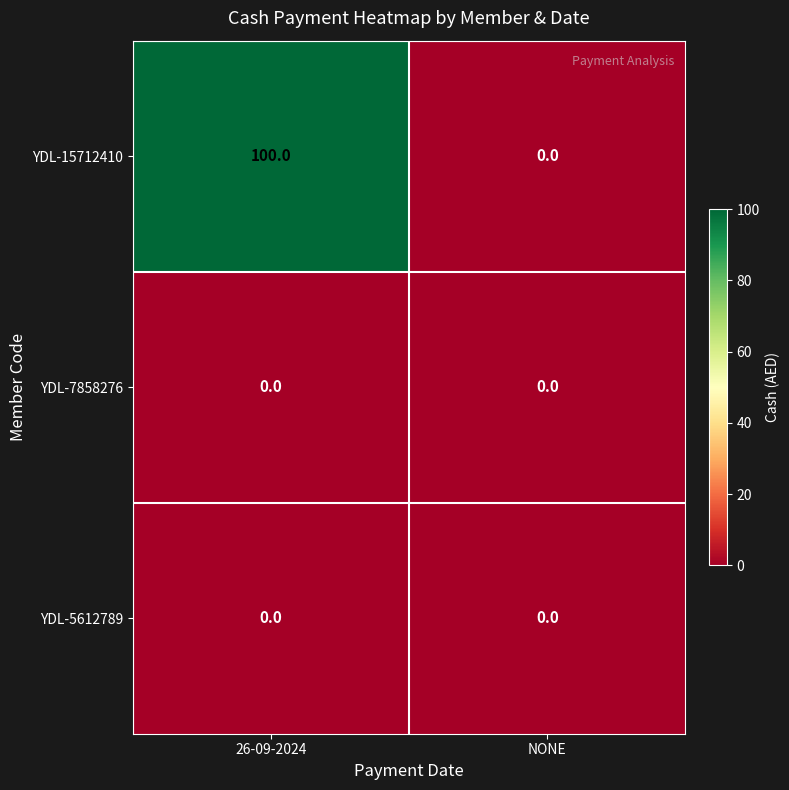

What is the spread (max minus min) of values at 26-09-2024?

100